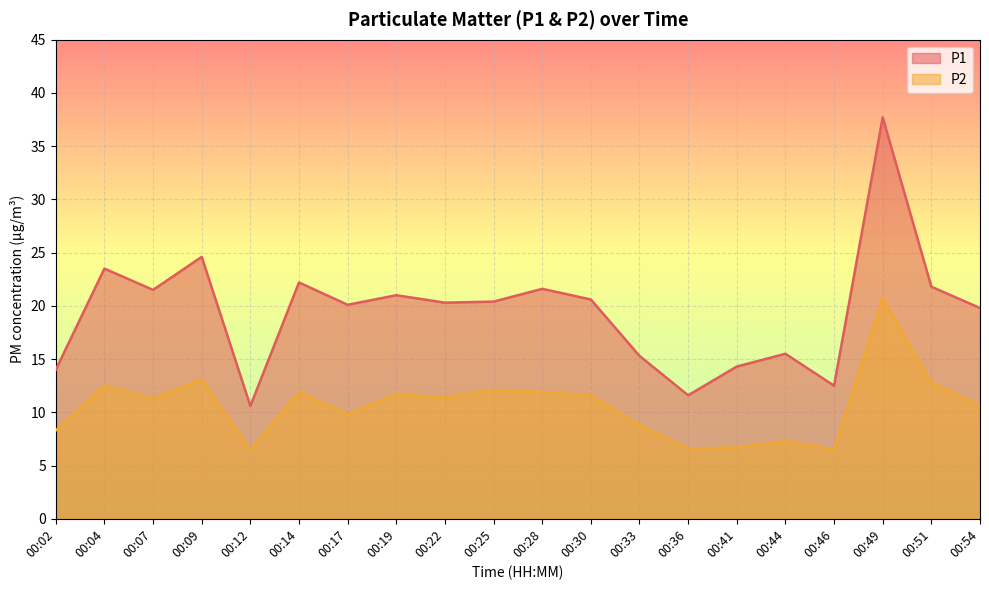

List the series in order of their peak value, highest first.

P1, P2